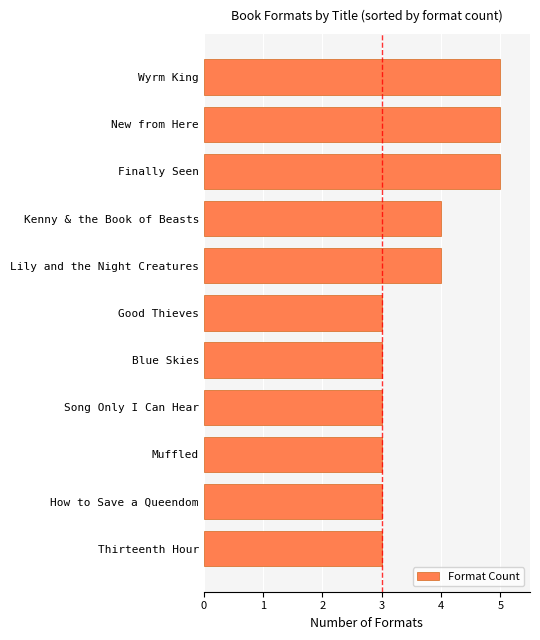

Reading top to bottom, extract all data points from this chart.

Wyrm King=5	New from Here=5	Finally Seen=5	Kenny & the Book of Beasts=4	Lily and the Night Creatures=4	Good Thieves=3	Blue Skies=3	Song Only I Can Hear=3	Muffled=3	How to Save a Queendom=3	Thirteenth Hour=3